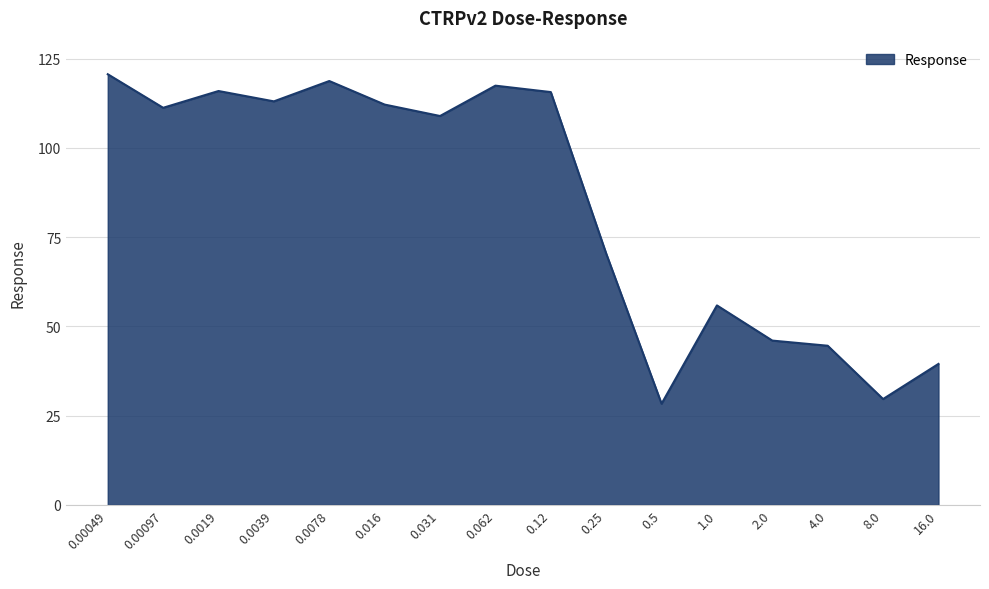

The value at 16.0 is 39.5. True or false?

True